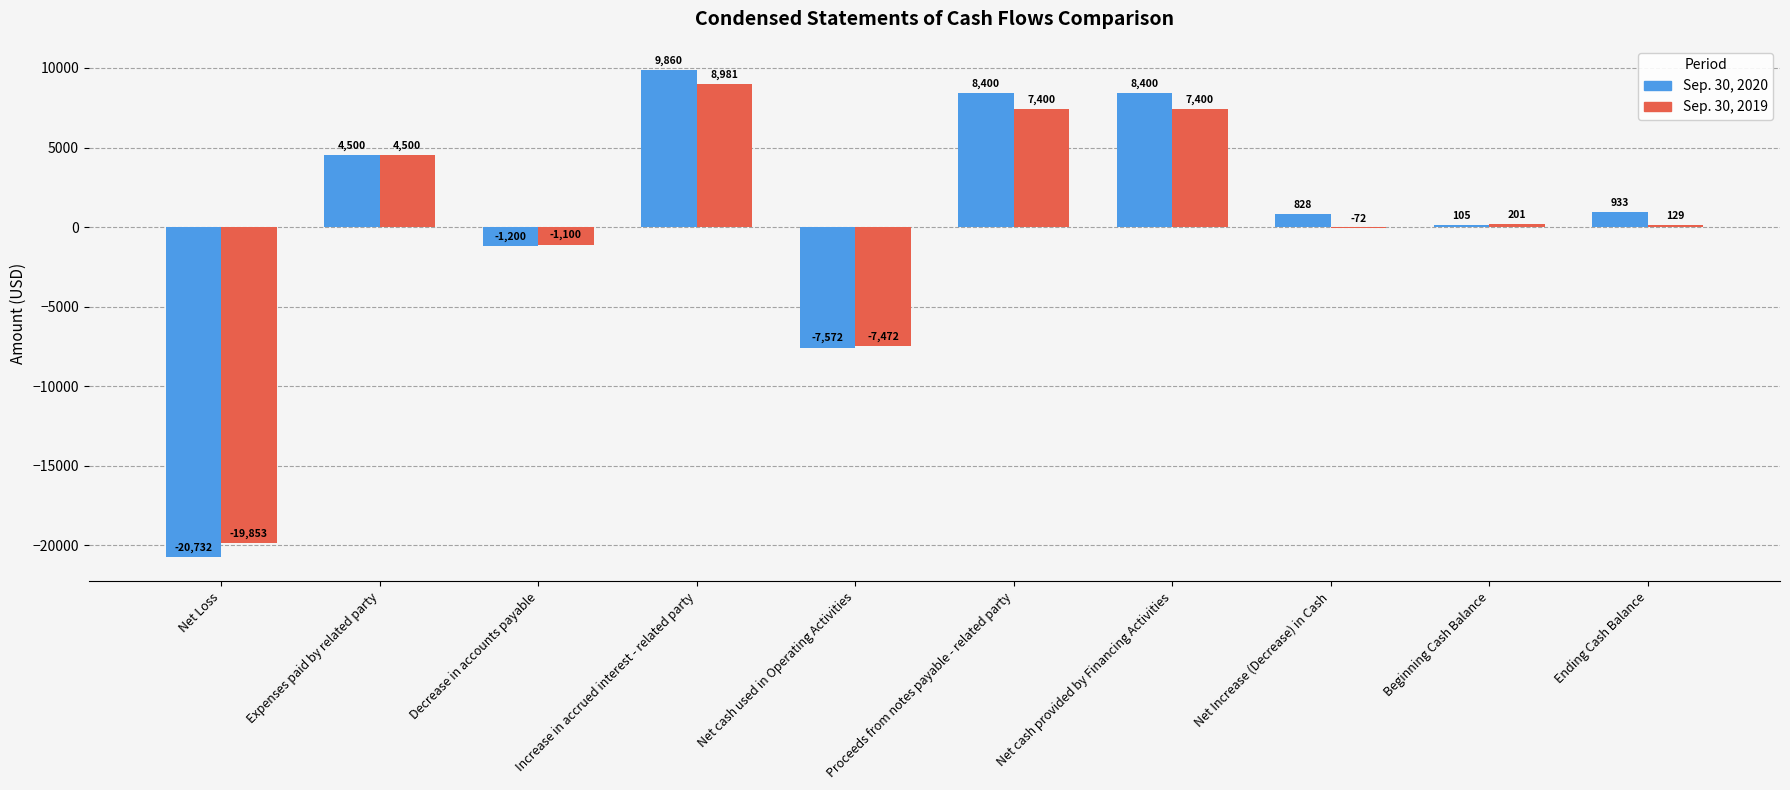

How many groups of bars are there?

10